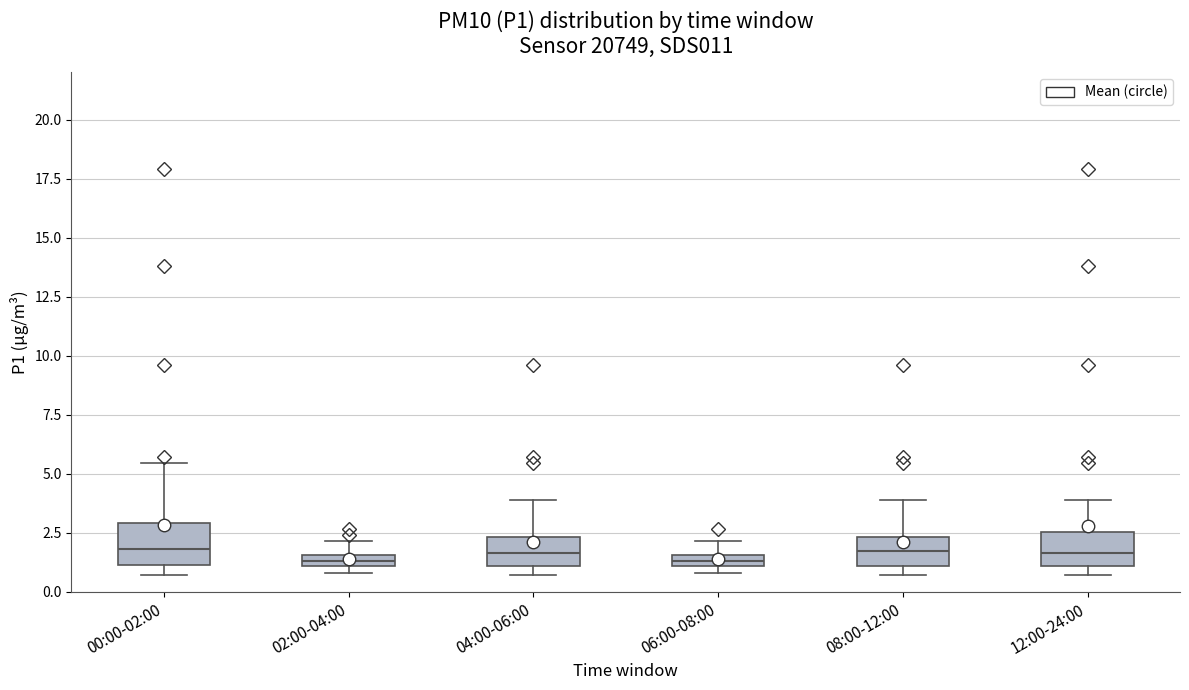

Where does the upper whisker of the box for 02:00-04:00 end on the y-axis? The values are not printed on the chart, so give them approximately, as read against the axis.

2.0